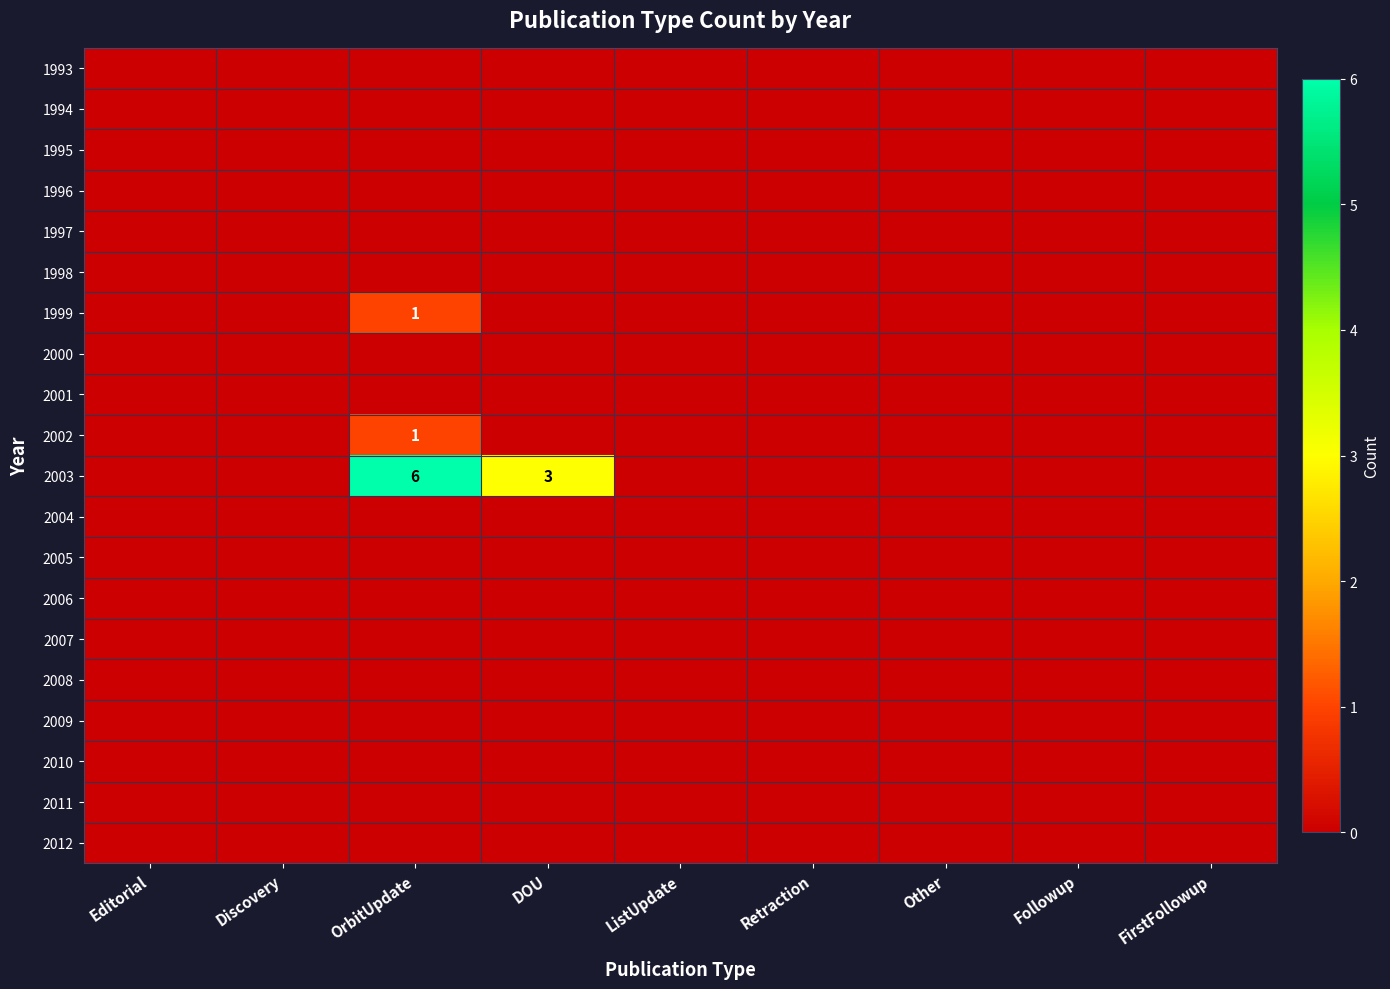

The 1999 series shows 2 at OrbitUpdate. True or false?

False